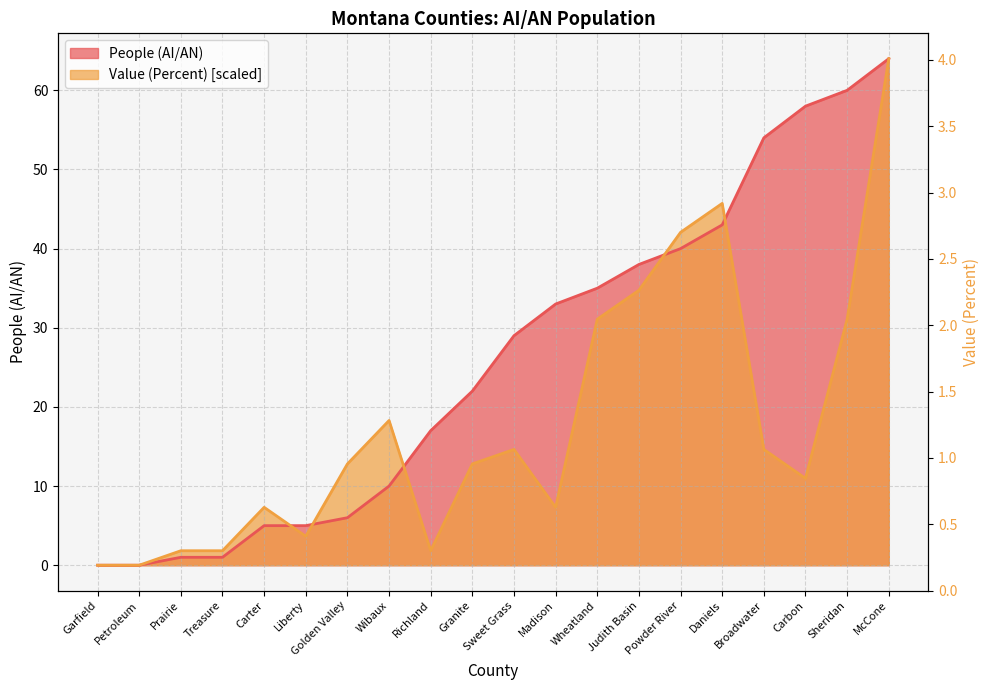

Between Powder River and Carbon, which series saw the biggest shift?

Value (Percent)